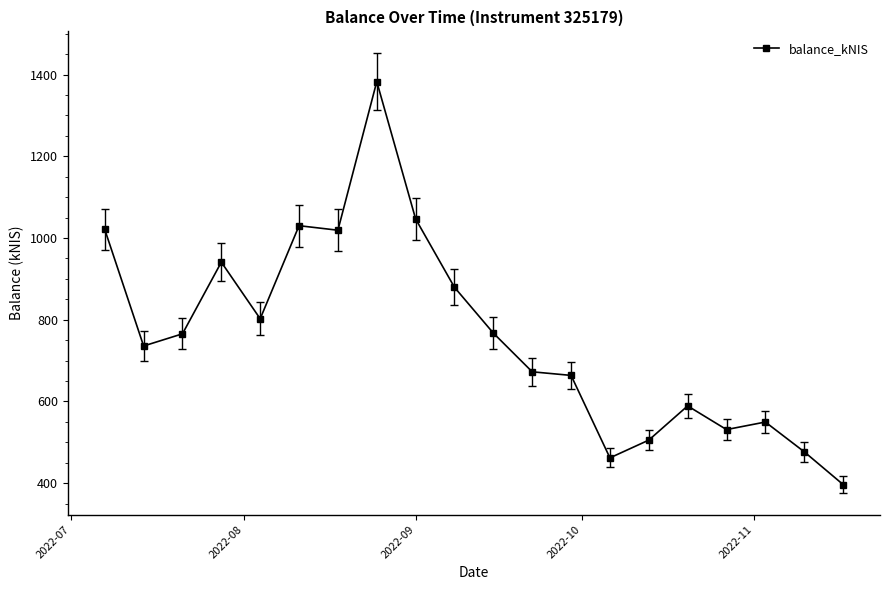

What is the average value?

761.8